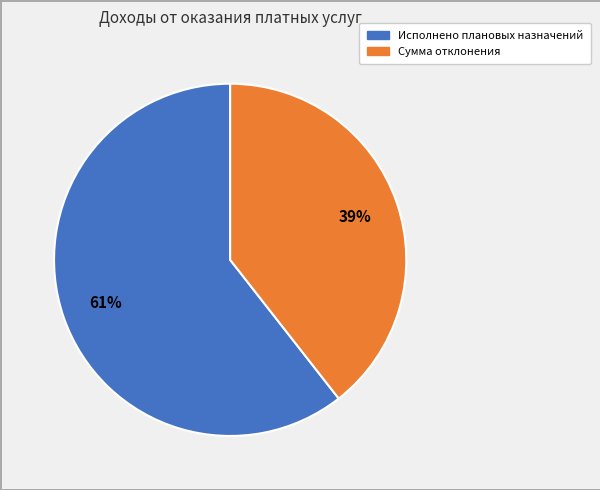

Which slice is the smallest?

Сумма отклонения